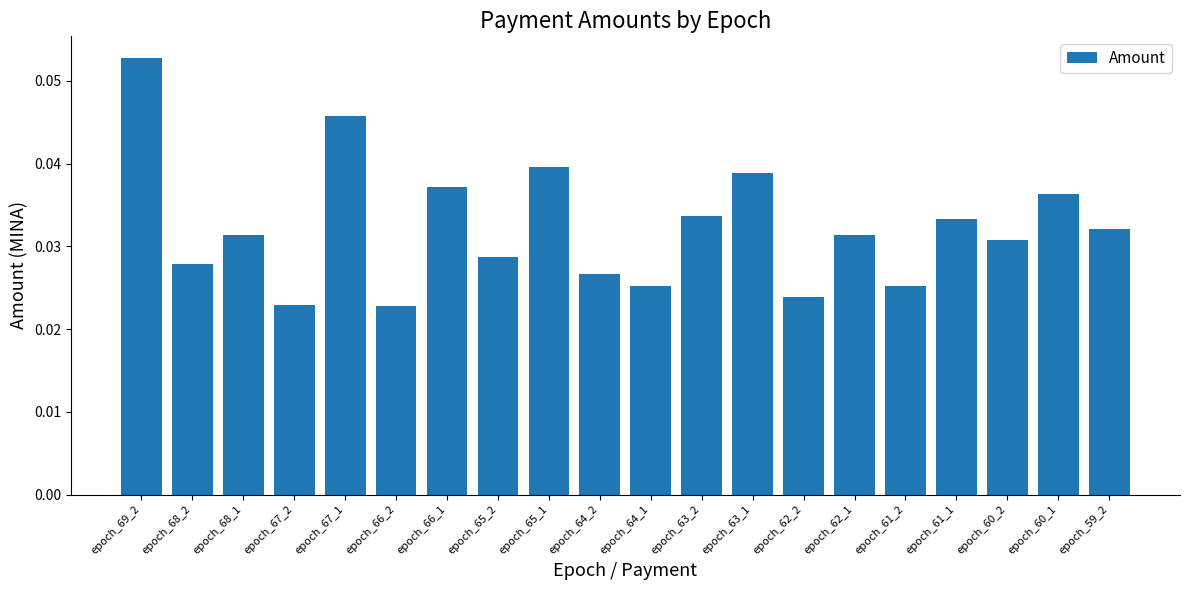

What is the label of the 20th bar from the right?

epoch_69_2